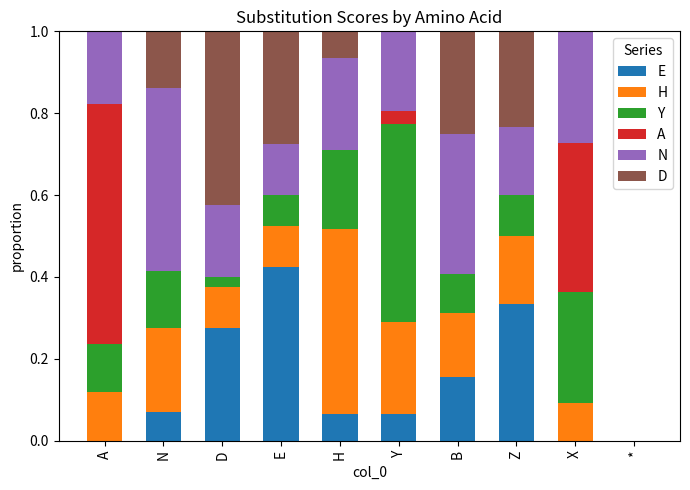

Which category has the highest value in the E series?

E